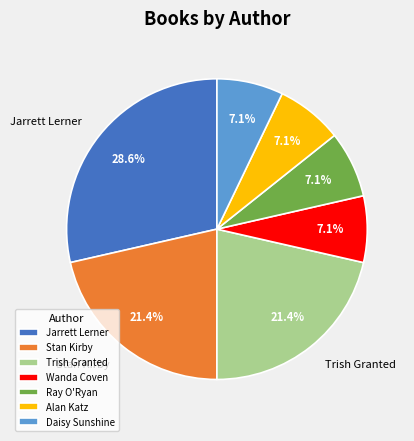

How many segments does this pie chart have?

7